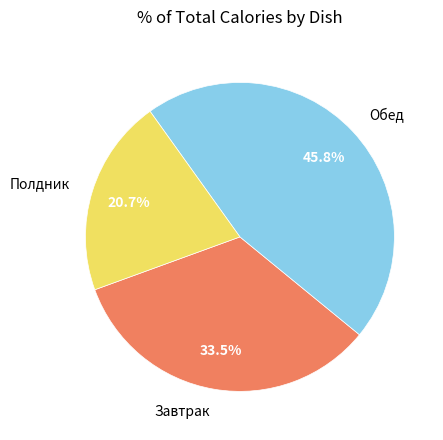

Does any single category account for the majority?

No